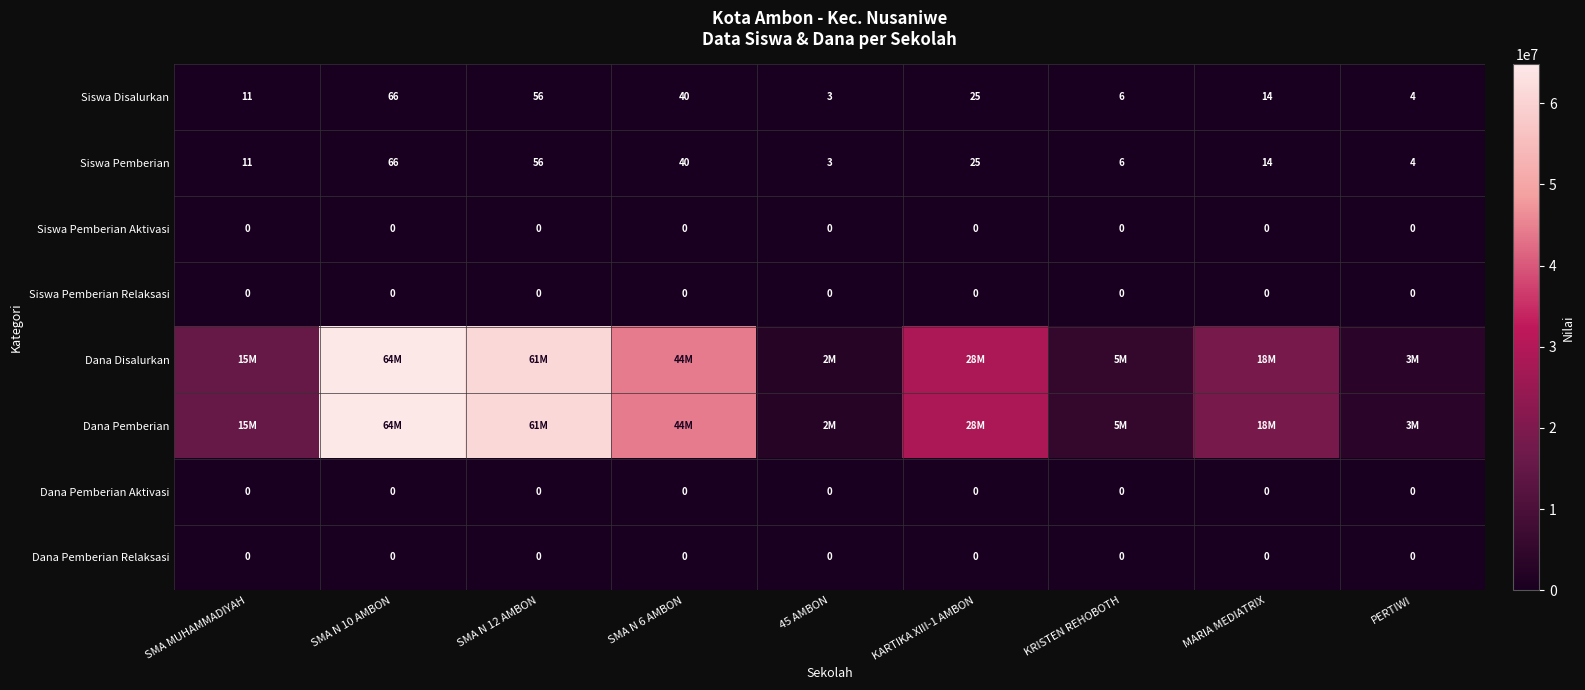

What is the approximate value of Siswa Pemberian at KRISTEN REHOBOTH, to the nearest 10?

10